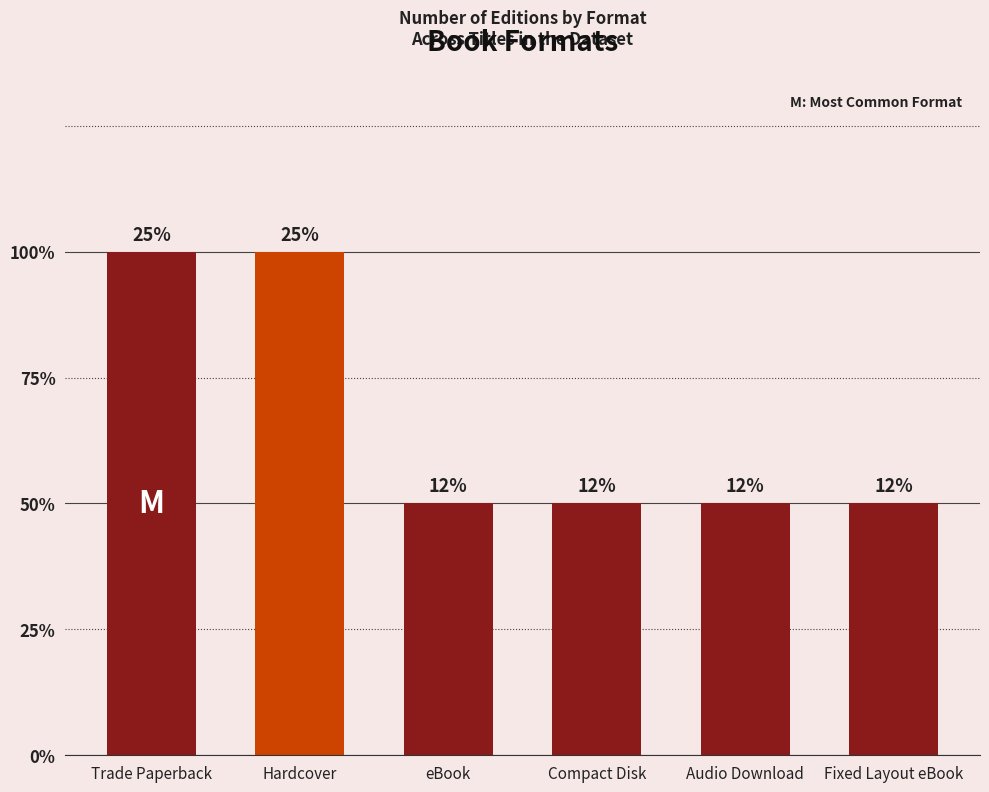

The chart shows a value of 3 at Hardcover. True or false?

False